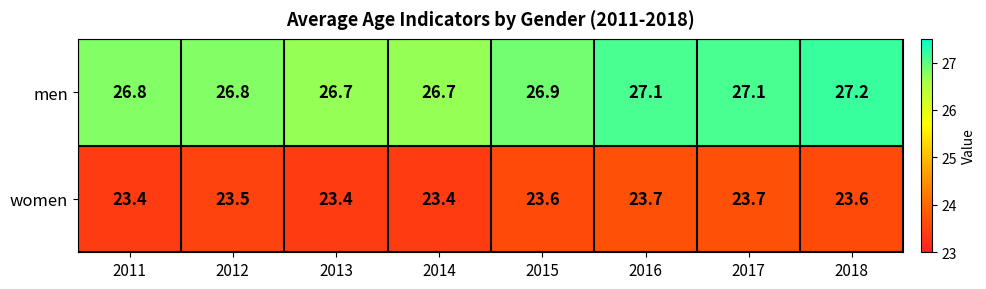

Reading right to left, transcribe all the data shown in this chart.

men: 27.2	27.1	27.1	26.9	26.7	26.7	26.8	26.8
women: 23.6	23.7	23.7	23.6	23.4	23.4	23.5	23.4